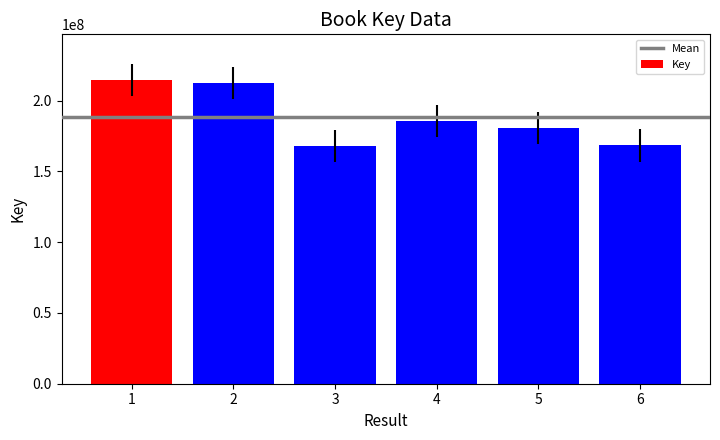

What is the change in value from 1 to 6?

-46290154